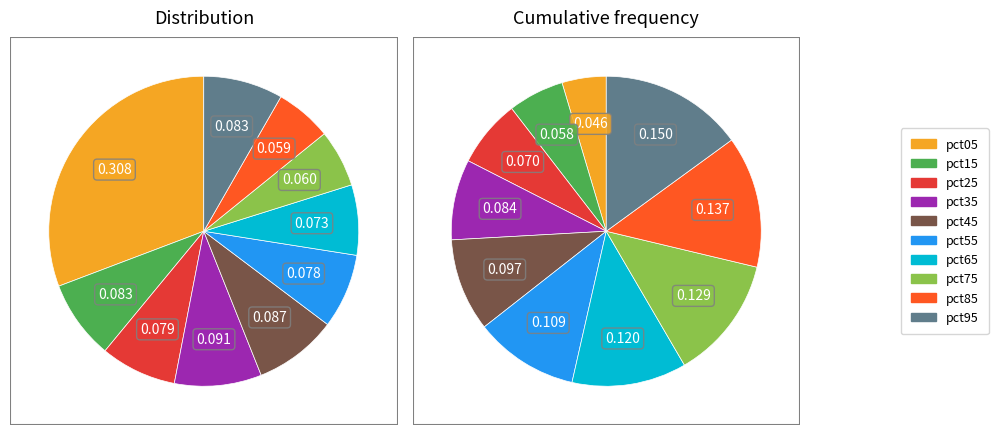

How many segments does this pie chart have?

10